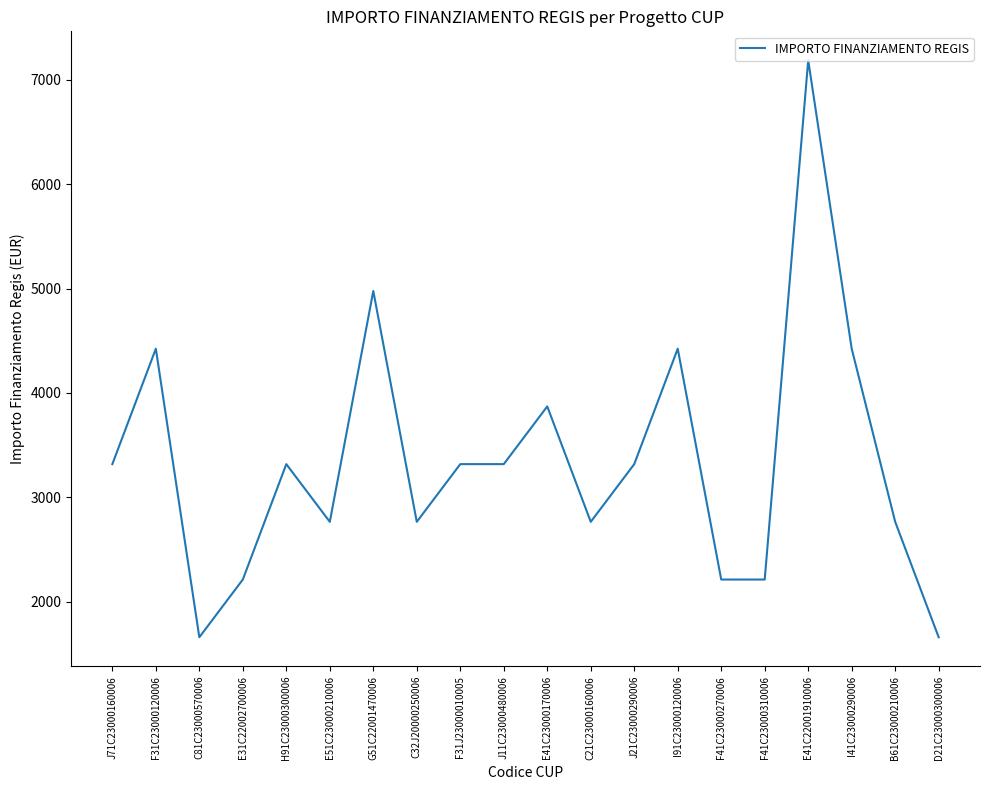

What is the change in value from C81C23000570006 to F31J23000010005?

+1659